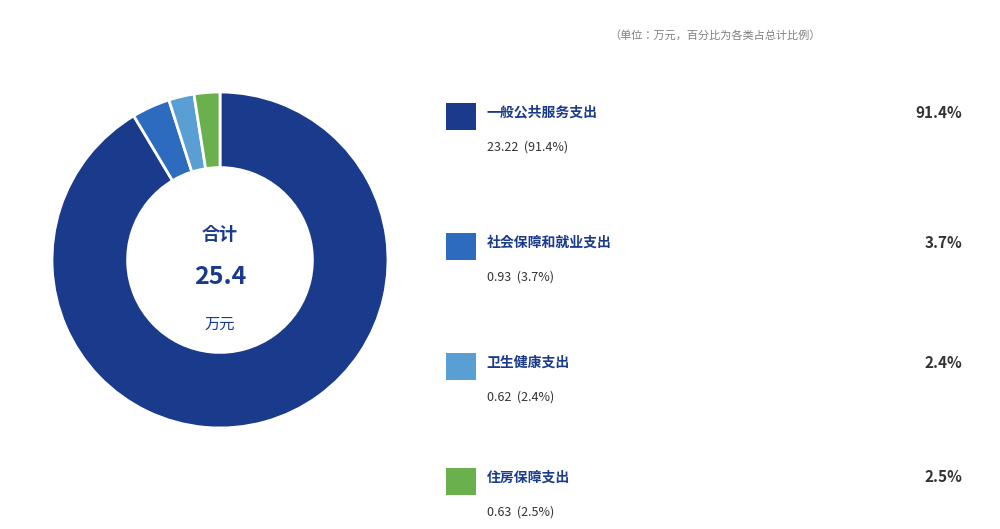

Is there any slice that represents more than half of the pie?

Yes